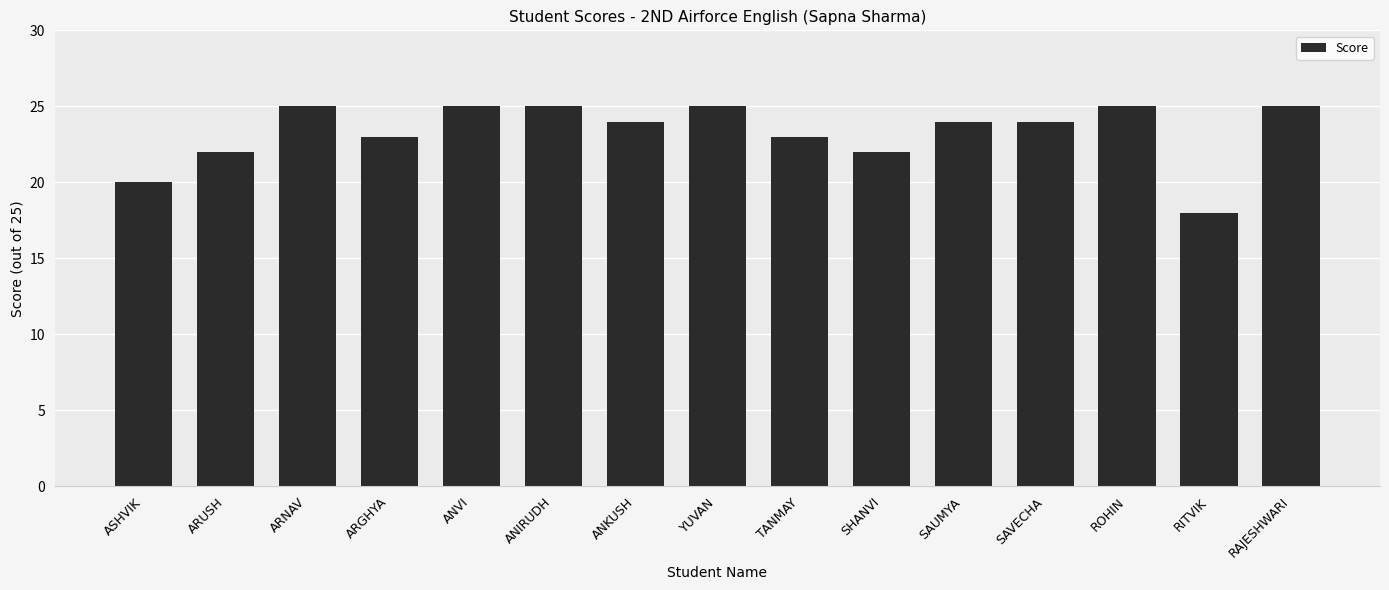

Where does the data first go above 24?

ARNAV